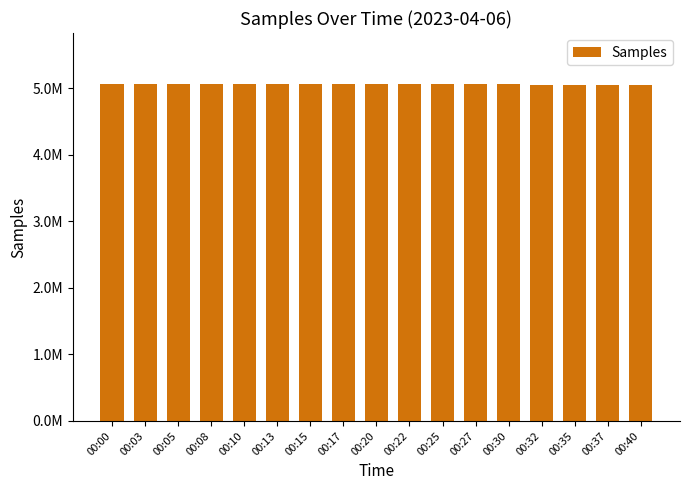

What is the maximum value shown in the chart?

5068881